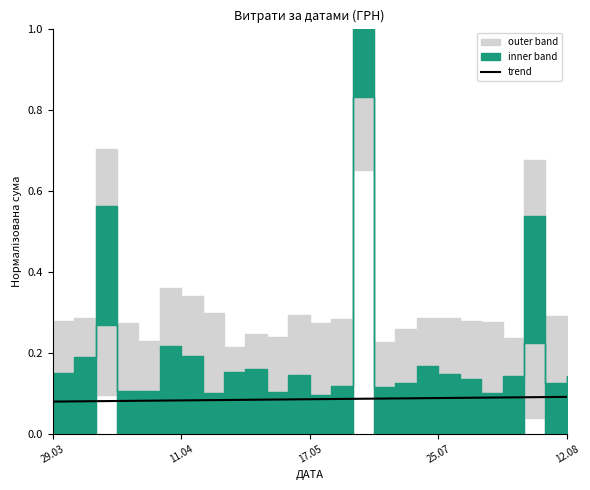

Reading right to left, what are all the values shown in this chart?

0.1	0.1	0.1	0.1	0.1	0.1	0.1	0.1	0.1	0.1	0.1	0.1	0.1	0.1	0.1	0.1	0.1	0.1	0.1	0.1	0.1	0.1	0.1	0.1	0.1